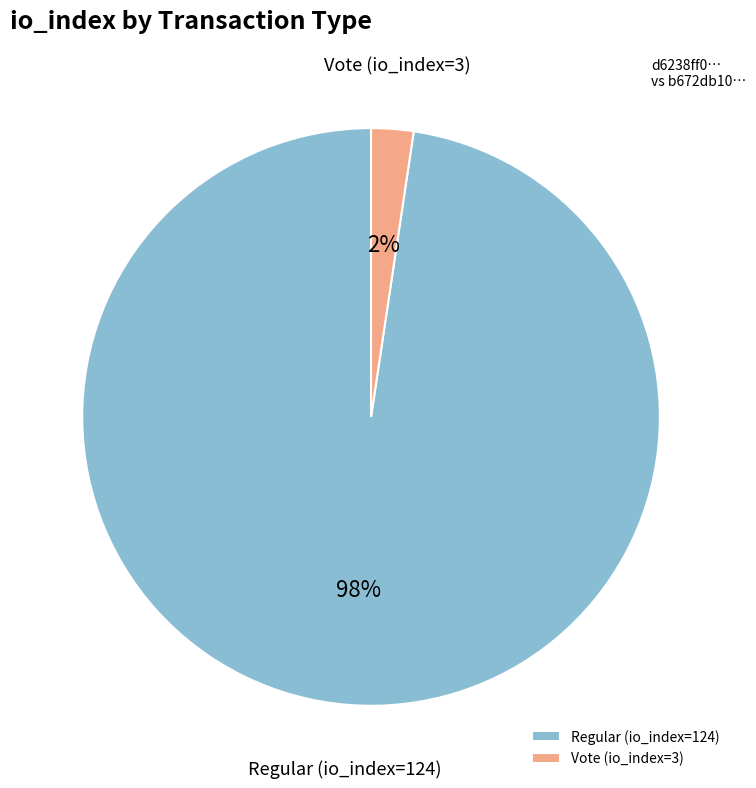

True or false: Regular (io_index=124) accounts for 87% of the total.

False